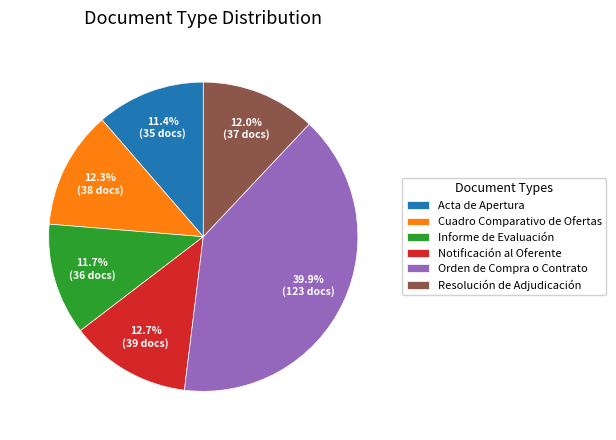

The Orden de Compra o Contrato slice represents 34% of the pie. True or false?

False